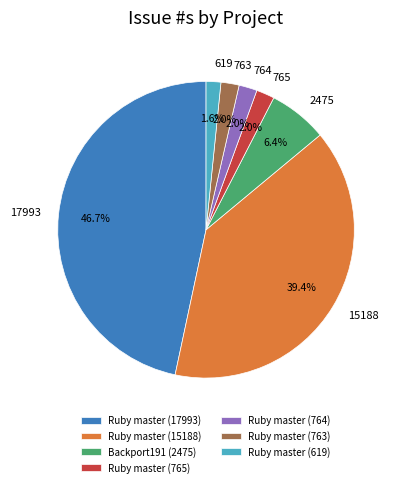

Between Ruby master (17993) and Ruby master (765), which is larger?

Ruby master (17993)